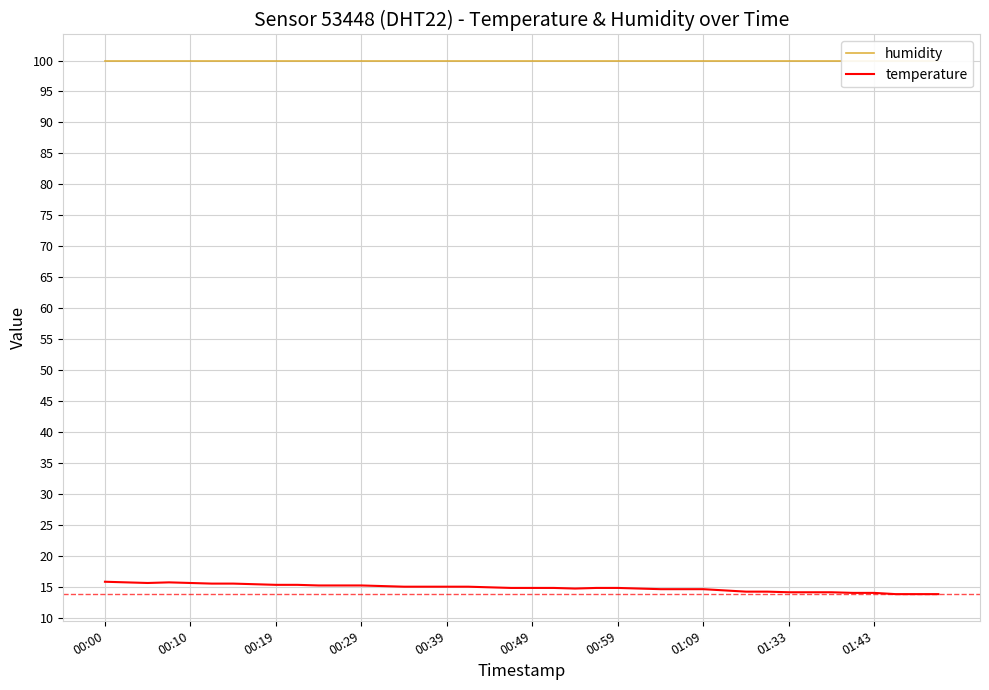

Which series has the widest spread of values?

temperature